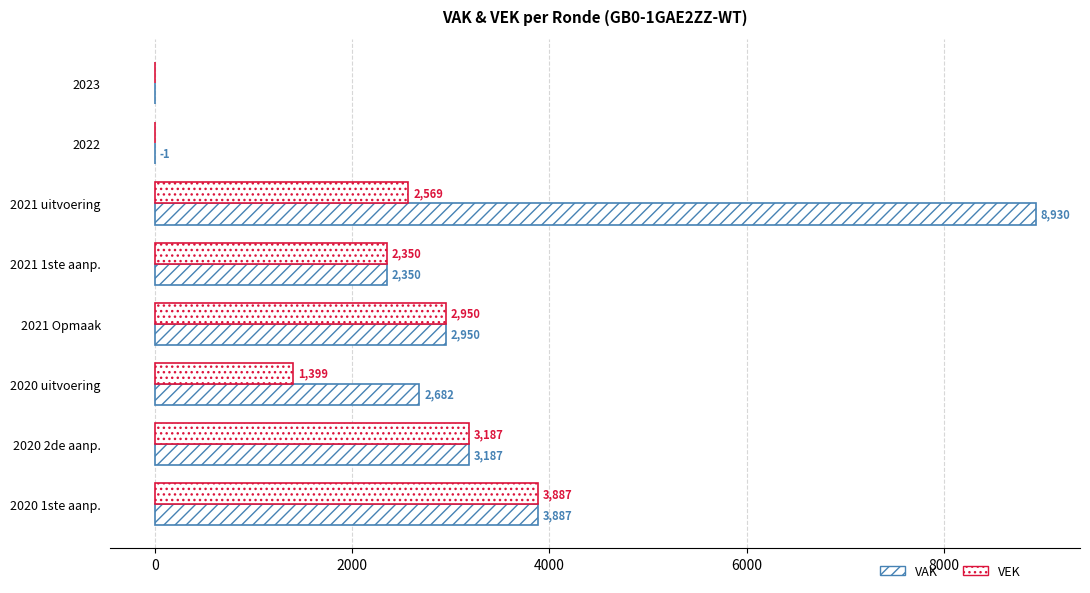

What is the difference between the maximum and second lowest values in the VAK series?

8930